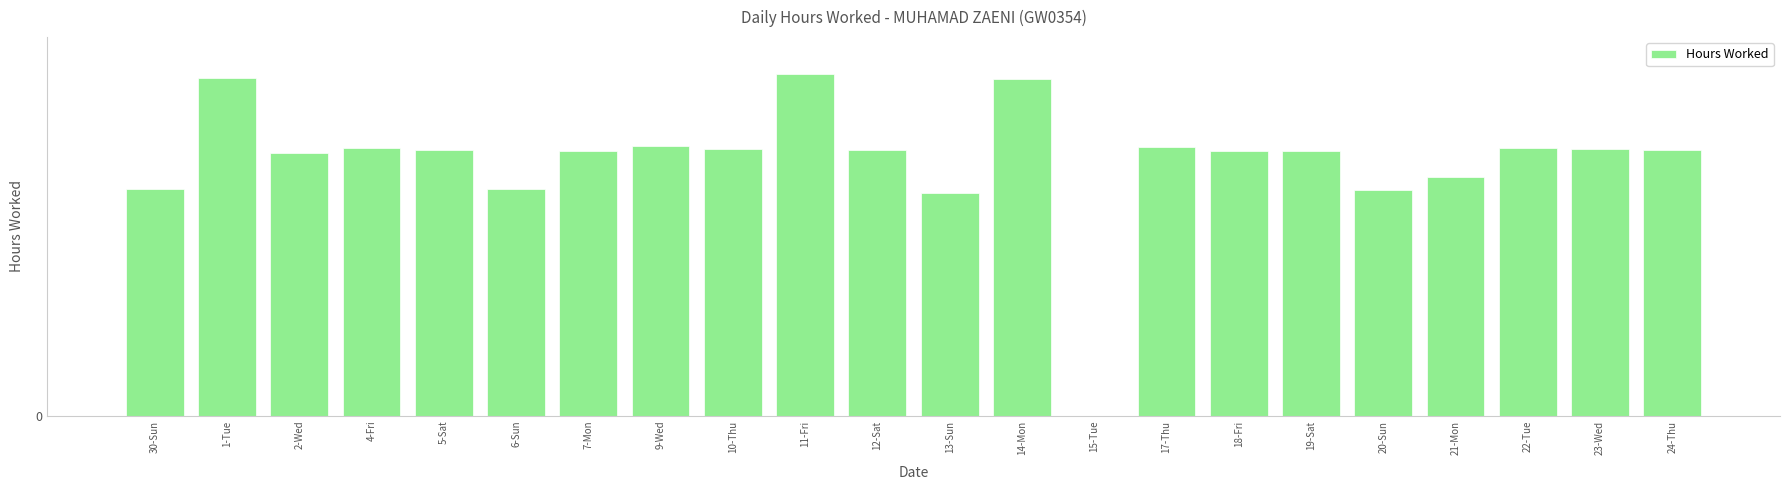

Rank the categories by value from lowest to highest.

15-Tue, 13-Sun, 20-Sun, 6-Sun, 30-Sun, 21-Mon, 2-Wed, 19-Sat, 7-Mon, 18-Fri, 5-Sat, 12-Sat, 24-Thu, 23-Wed, 10-Thu, 4-Fri, 22-Tue, 17-Thu, 9-Wed, 14-Mon, 1-Tue, 11-Fri